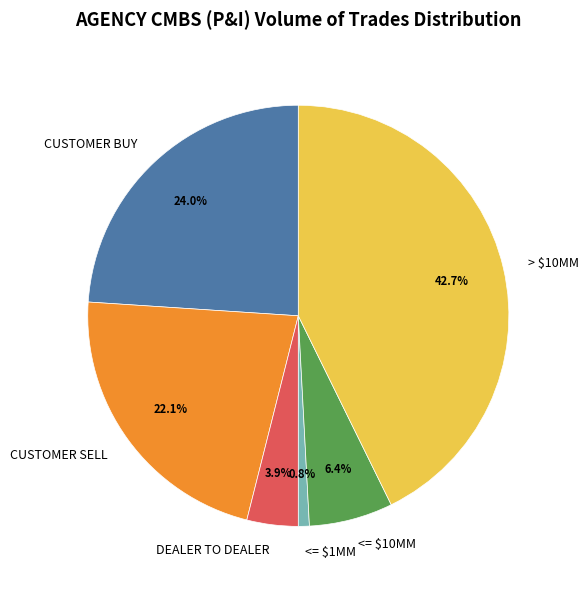

Which has a higher value, DEALER TO DEALER or <= $10MM?

<= $10MM